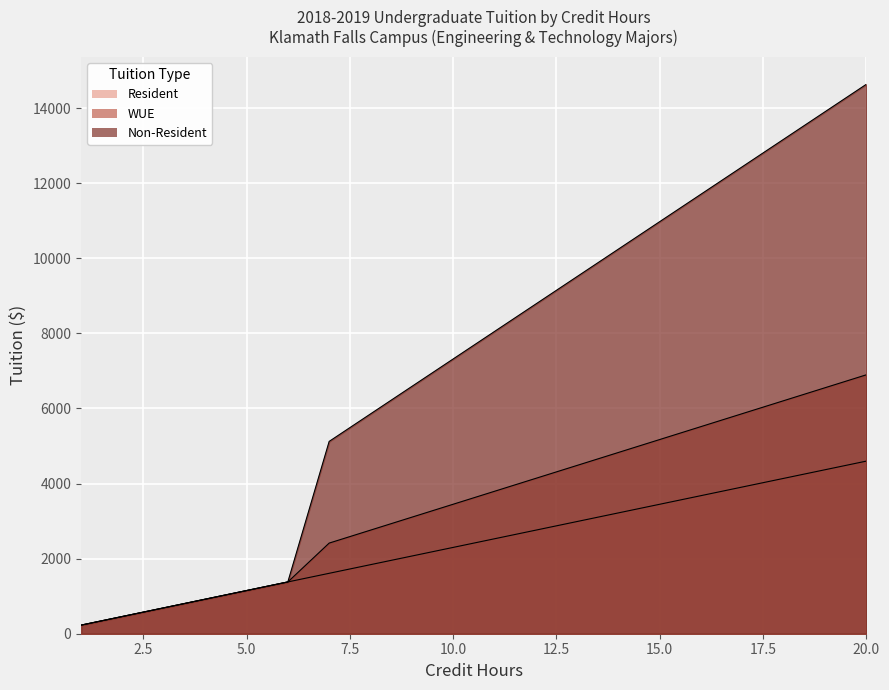

Rank the series by their average value, from highest to lowest.

Non-Resident, WUE, Resident